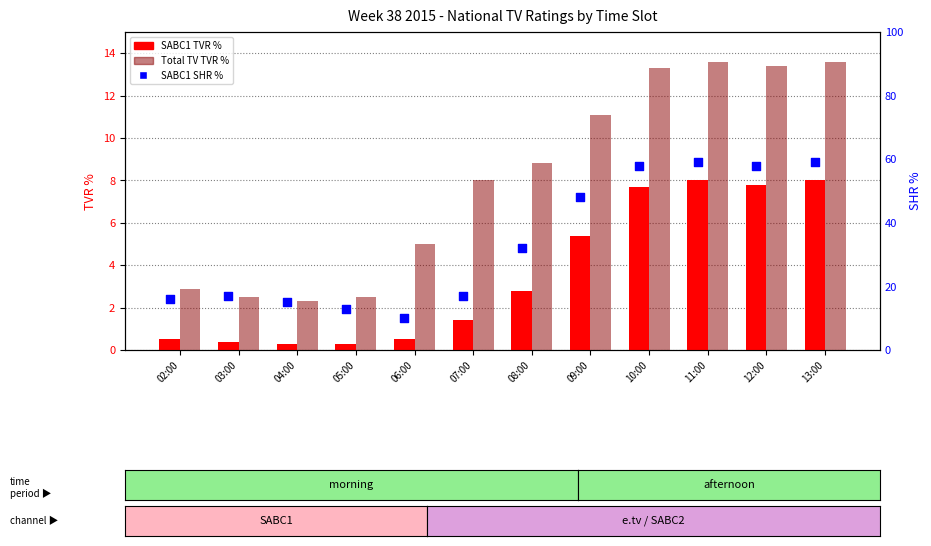

What is the total value across all series at 11:00?

80.6